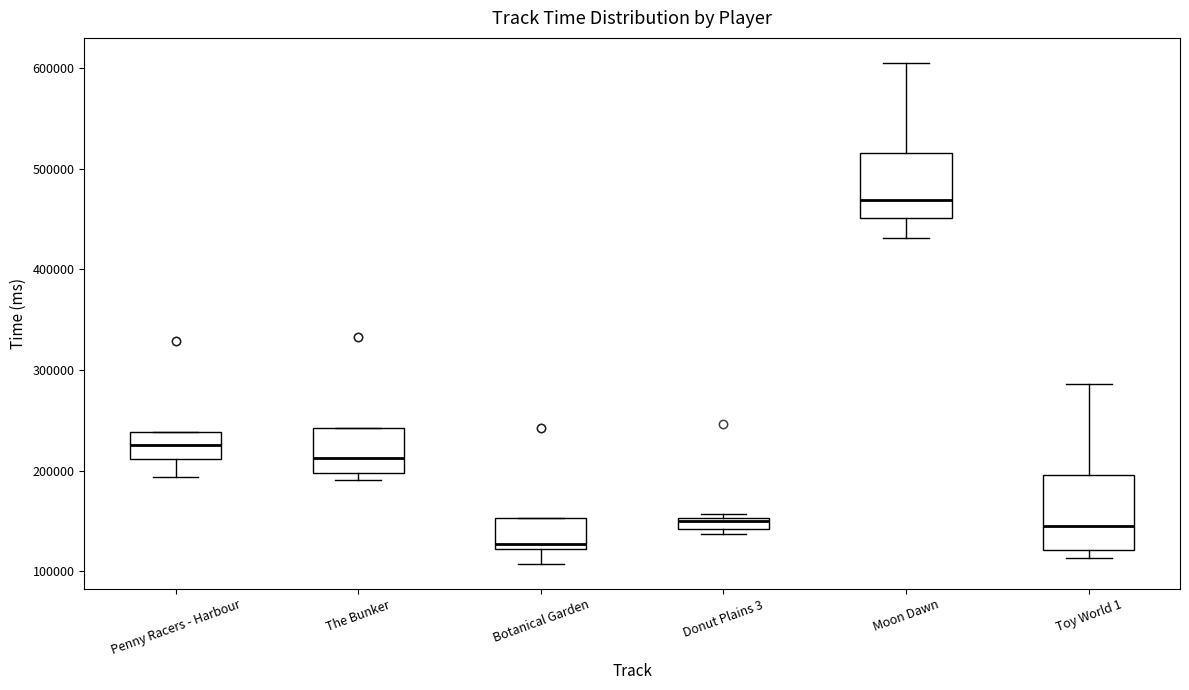

Which box is the tallest, from its lower edge to its upper edge?

Toy World 1